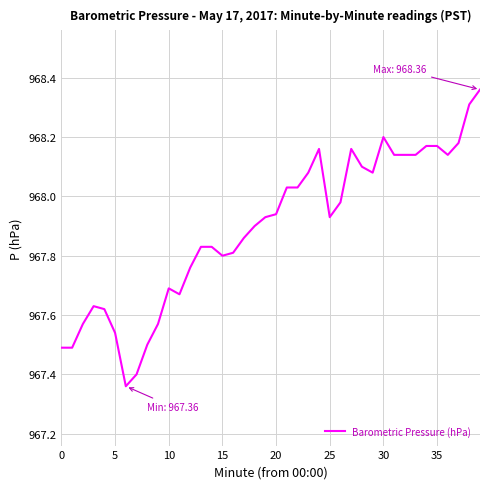

What is the difference between the maximum and minimum values?

1.0